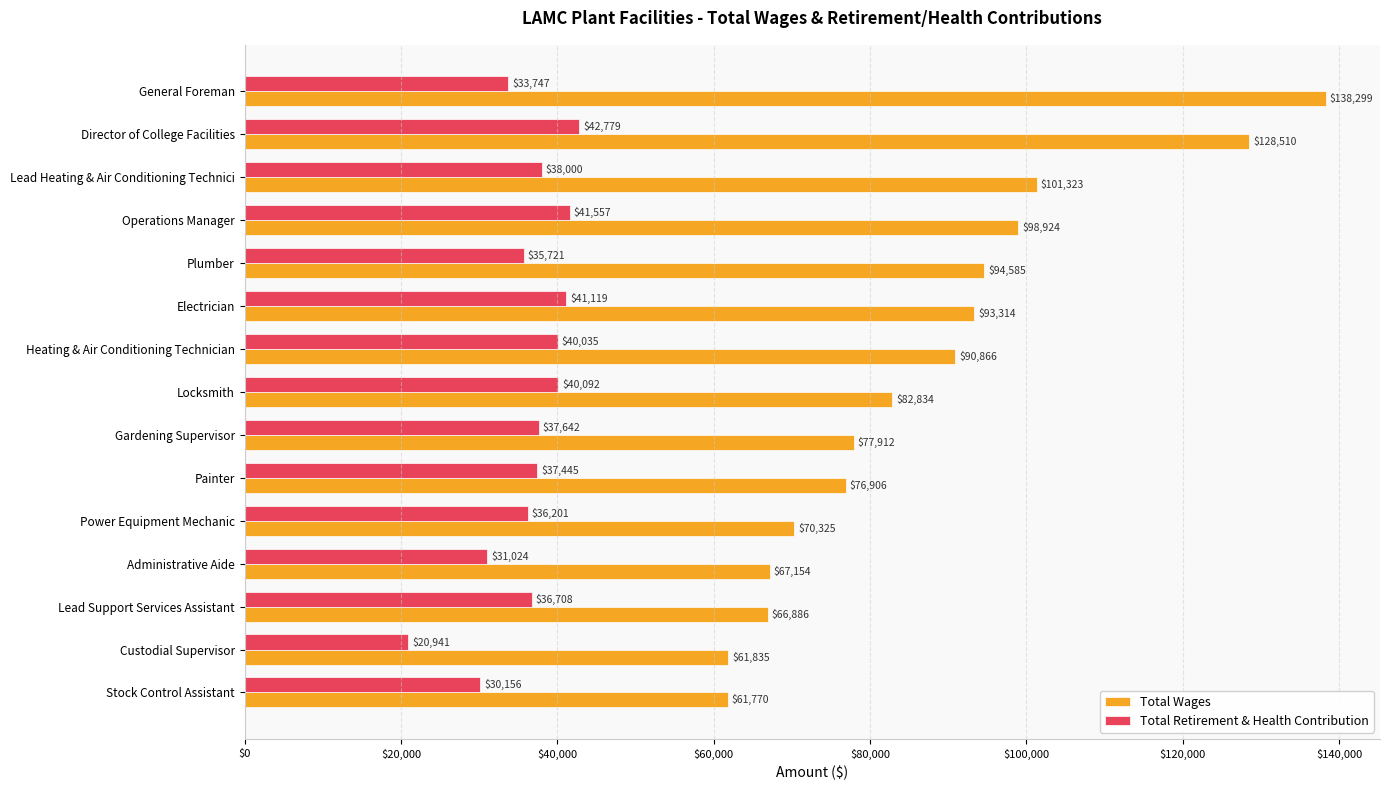

How many values in the Total Wages series are below 82834?

7